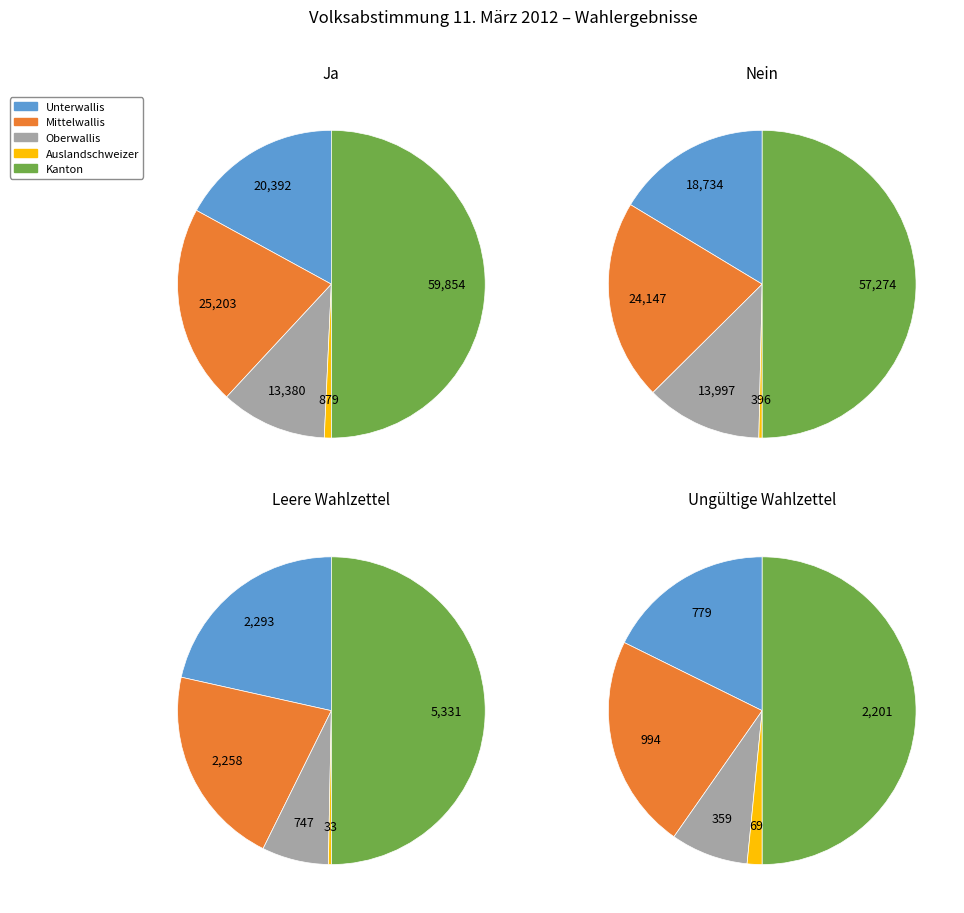

Rank the series at Oberwallis from lowest to highest value.

Ungültige Wahlzettel, Leere Wahlzettel, Ja, Nein